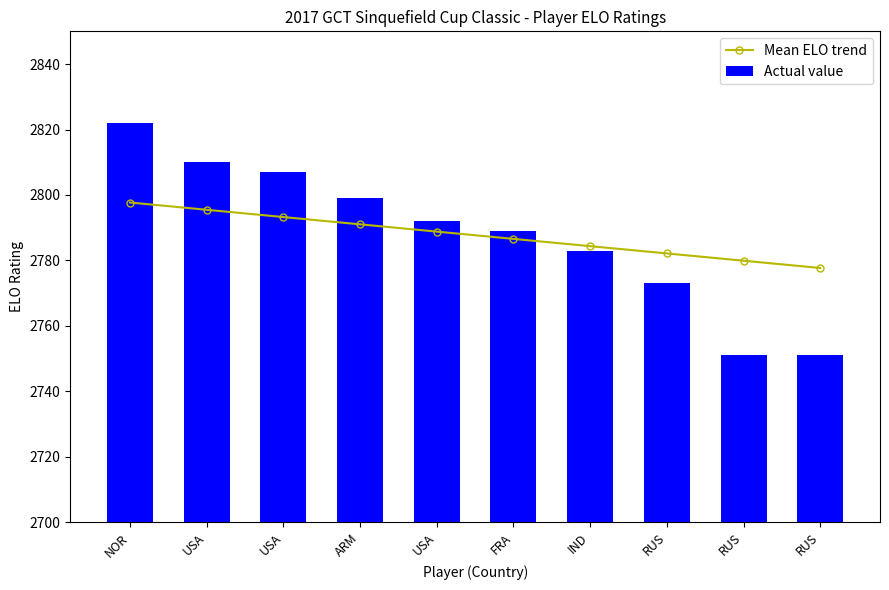

At which label does Actual value reach its peak?

NOR